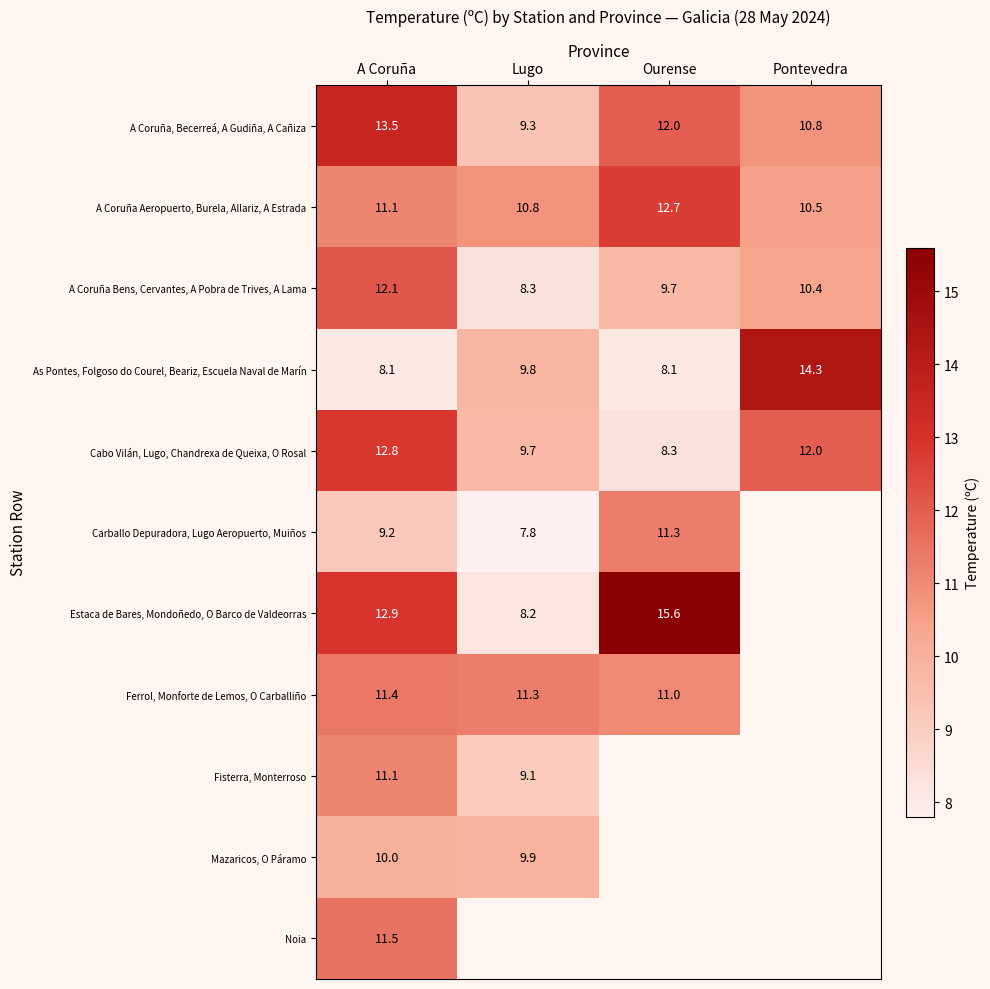

What is the total value across all series at A Coruña?

123.7